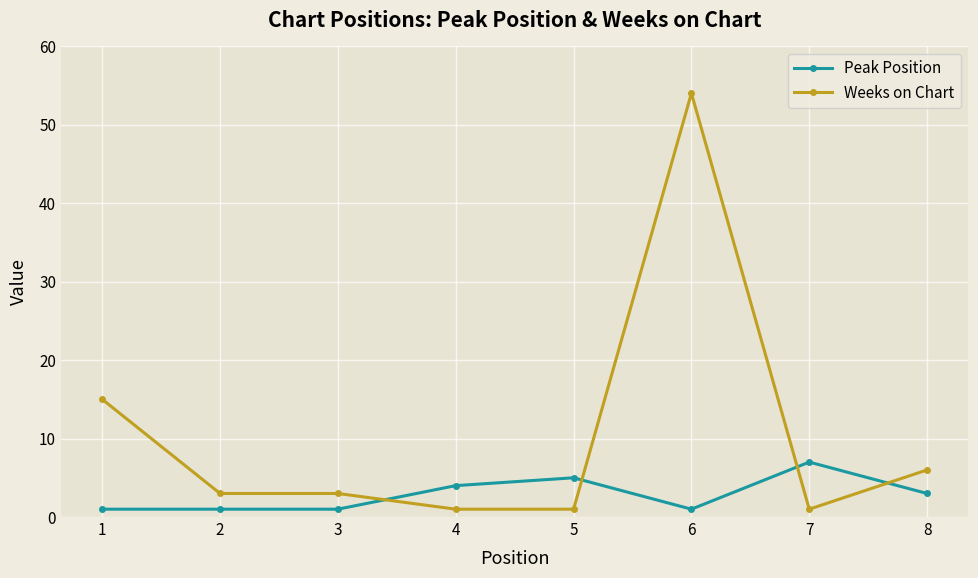

Which series ends up on top after the final intersection of Weeks on Chart and Peak Position?

Weeks on Chart